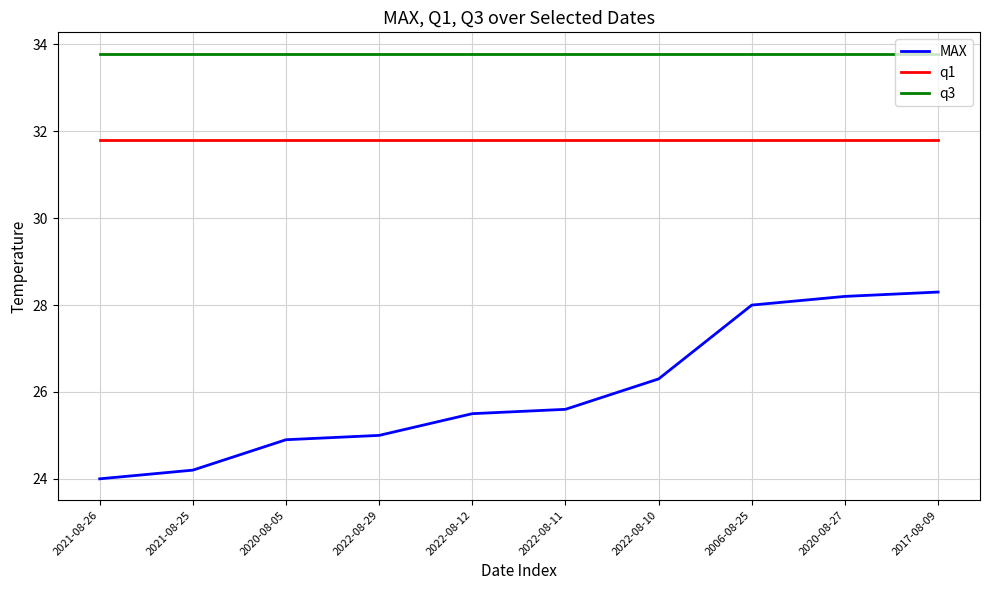

Which series changed the most between 2022-08-29 and 2022-08-12?

MAX